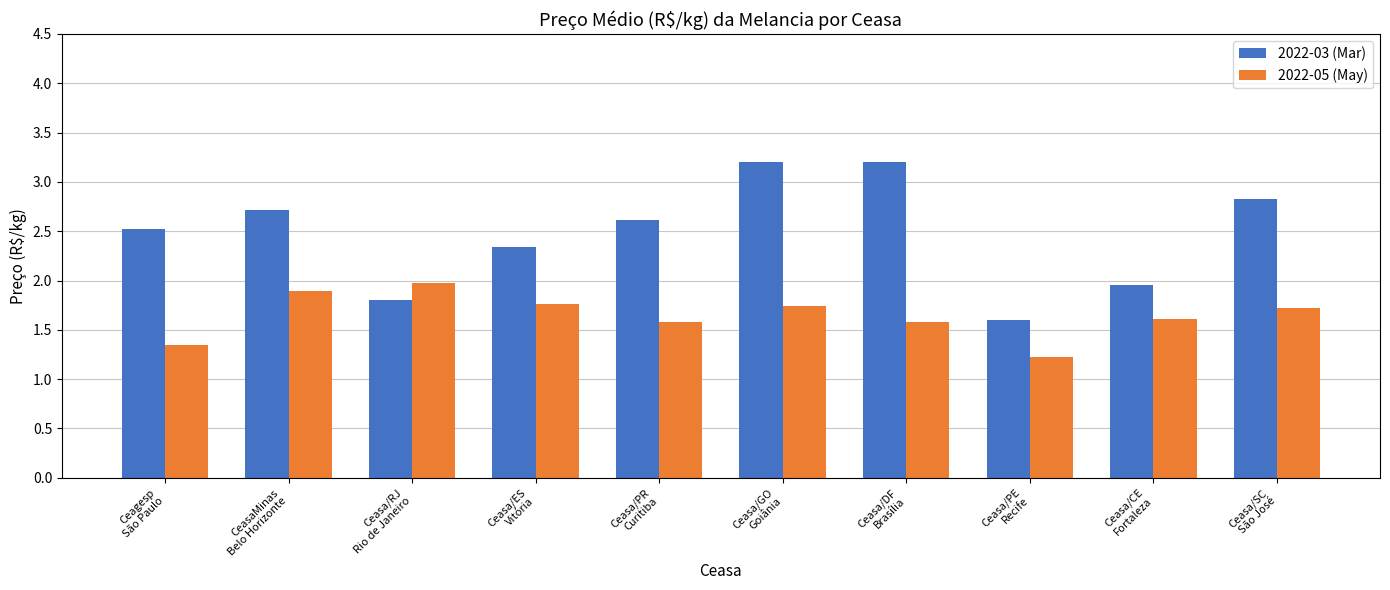

At which category does the chart reach its minimum across all series?

Ceasa/PE
Recife